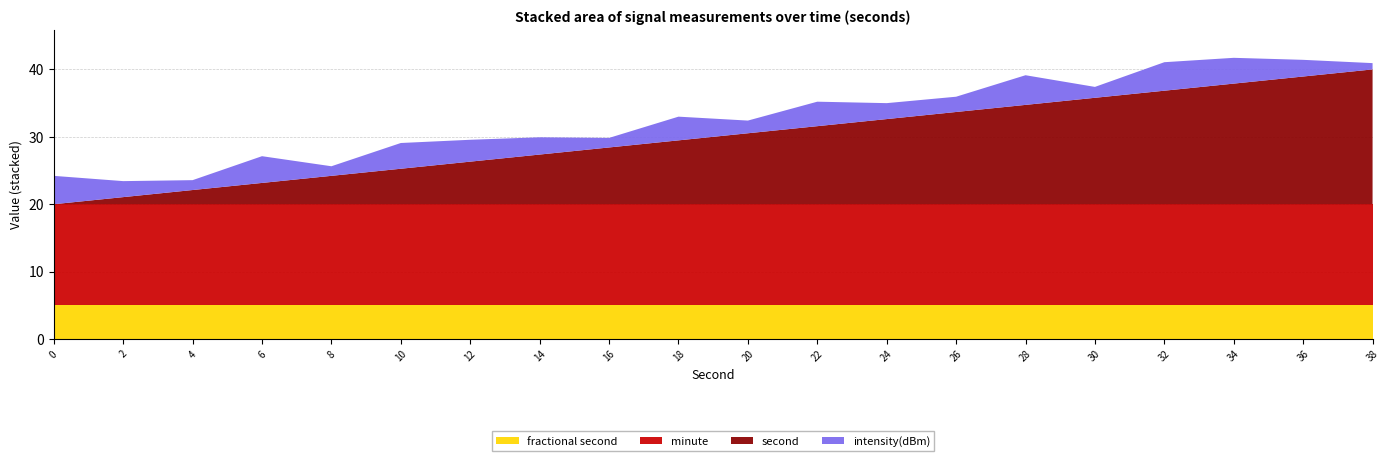

What is the total value across all series at 10?

29.1